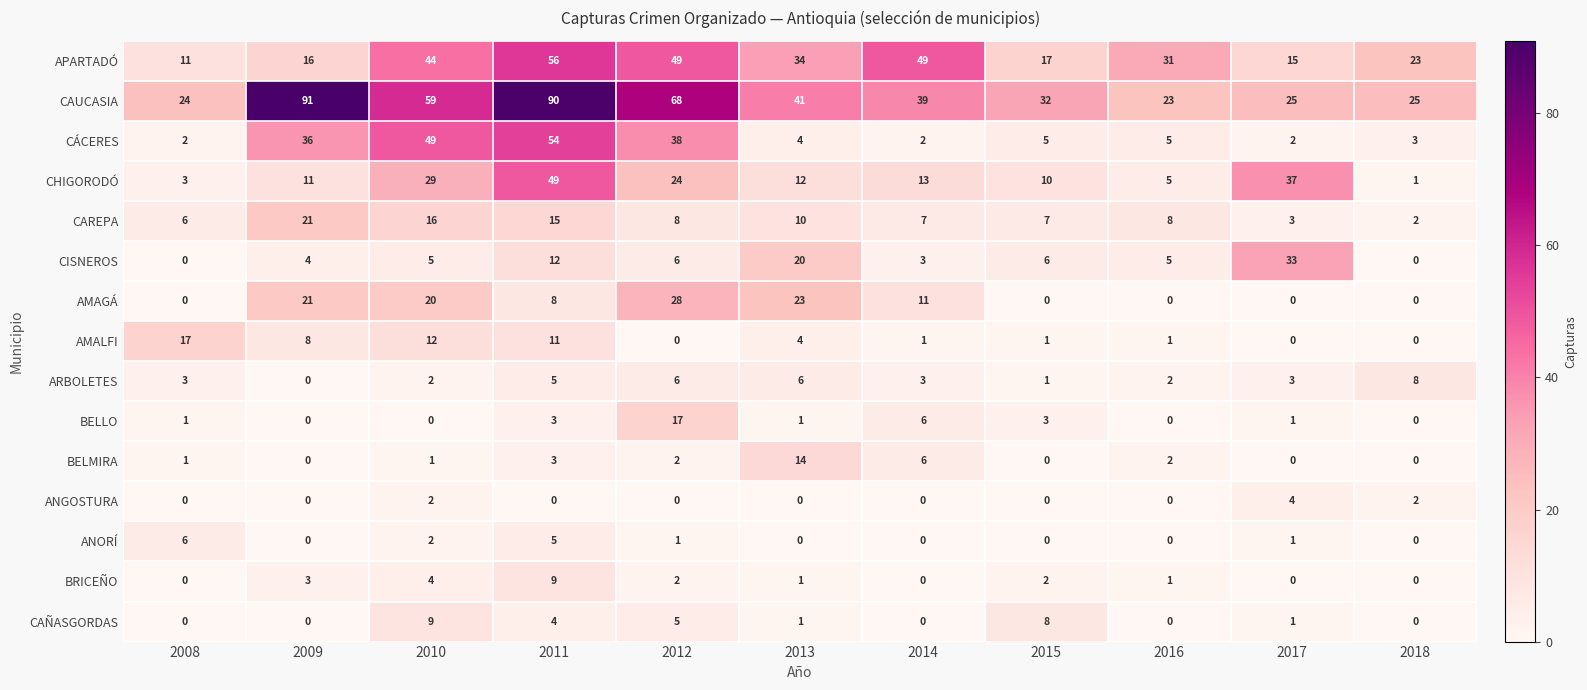

What is the sum of all CÁCERES values?

200